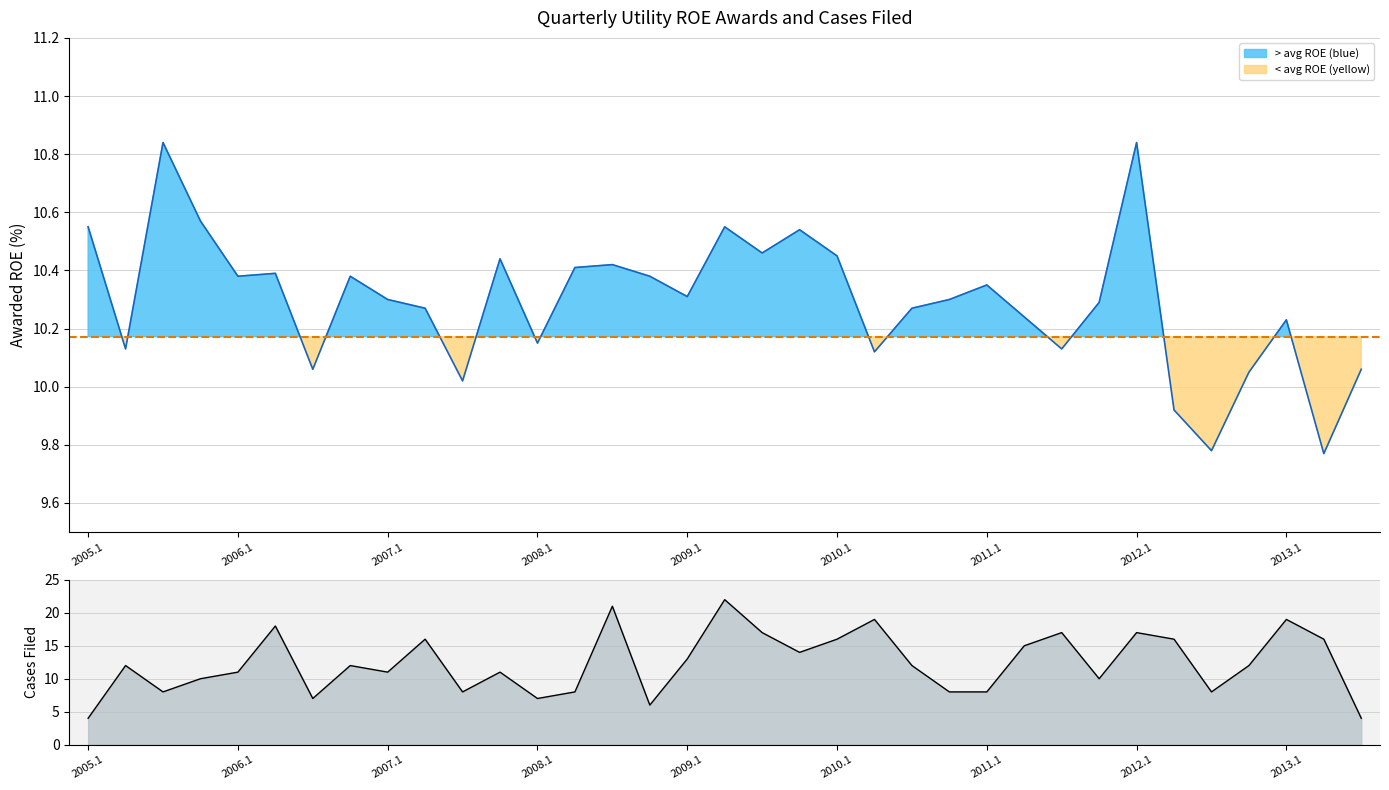

Rank the series by their average value, from lowest to highest.

roe, cases